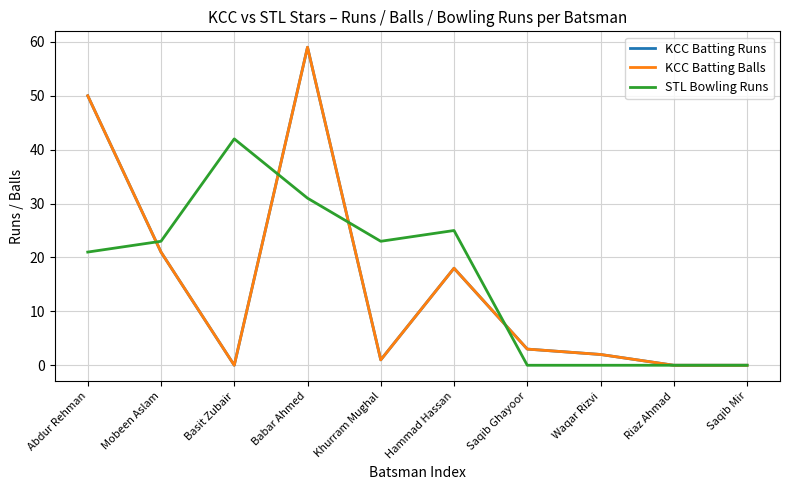

What position from the right is Waqar Rizvi?

3